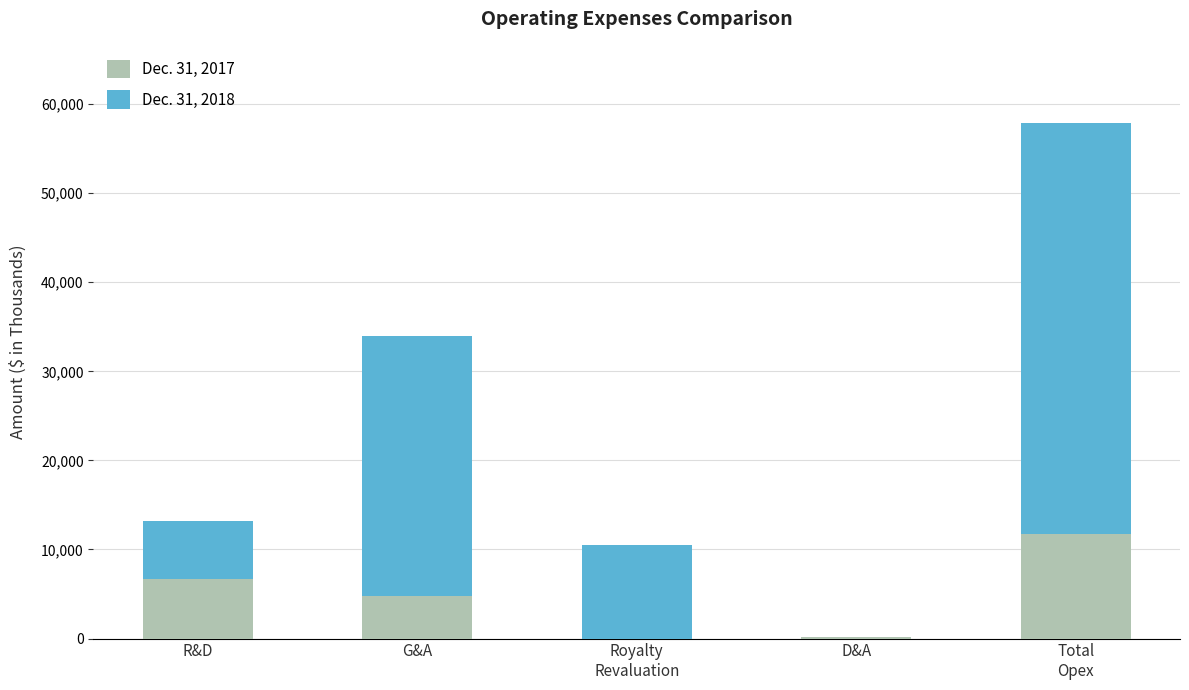

The Dec. 31, 2017 series shows 6131 at Royalty
Revaluation. True or false?

False